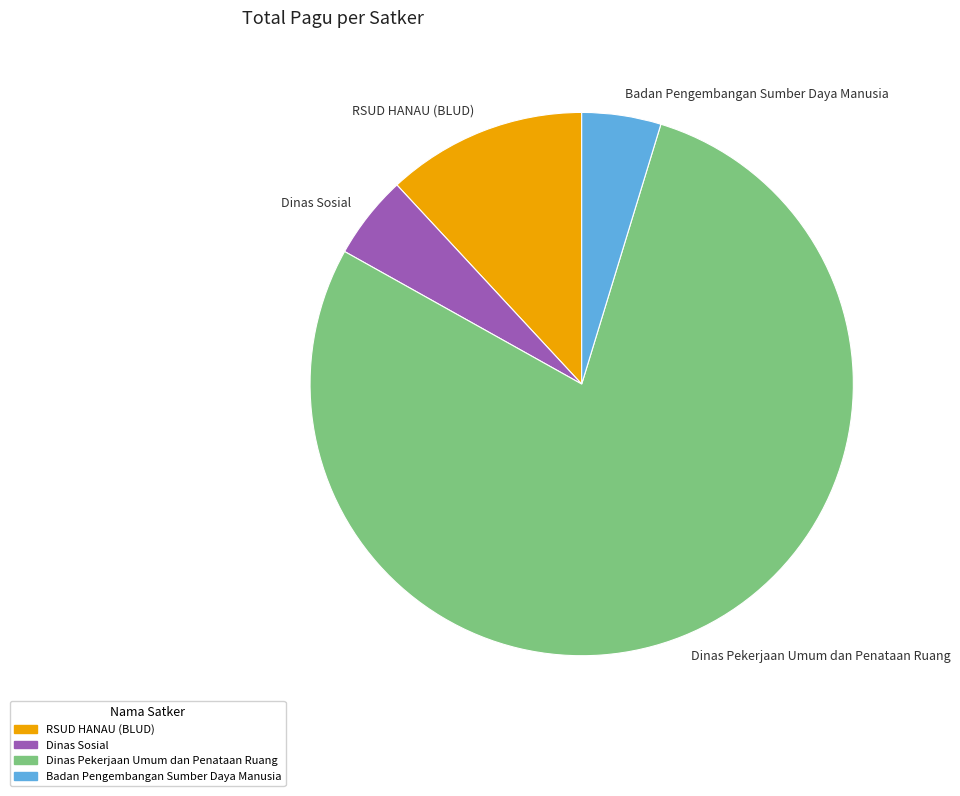

Do Badan Pengembangan Sumber Daya Manusia and Dinas Pekerjaan Umum dan Penataan Ruang together represent more than half of the pie?

Yes